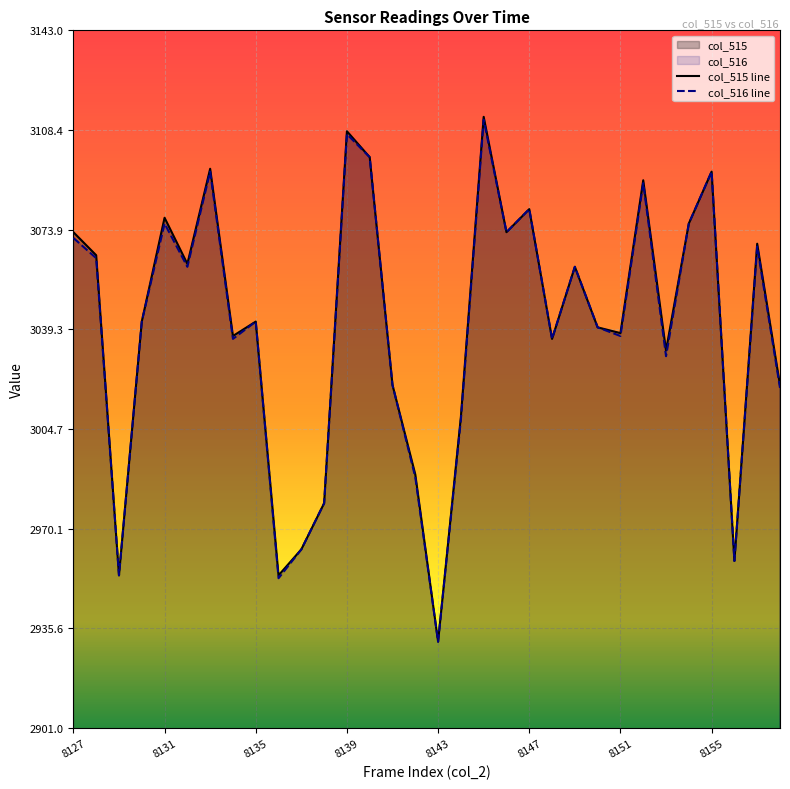

The col_515 line series shows 5242 at 8131. True or false?

False